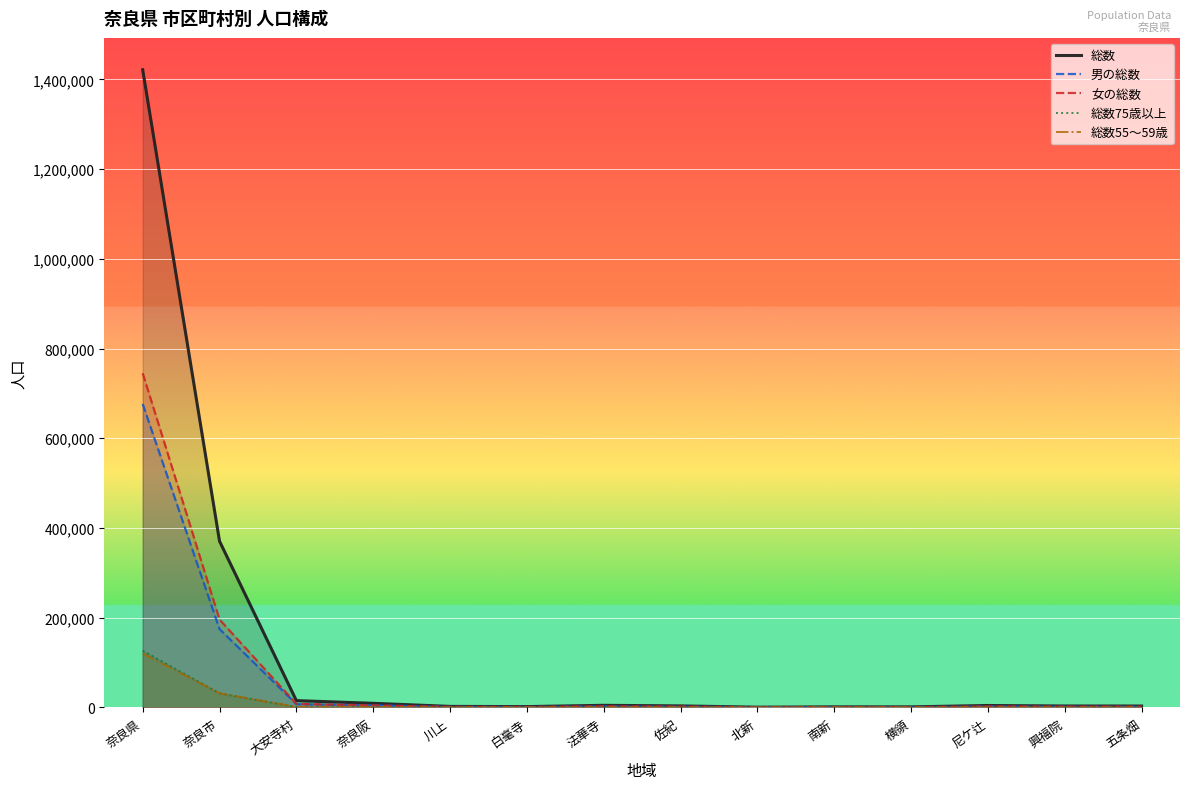

At which category does 女の総数 reach its first local valley?

白毫寺